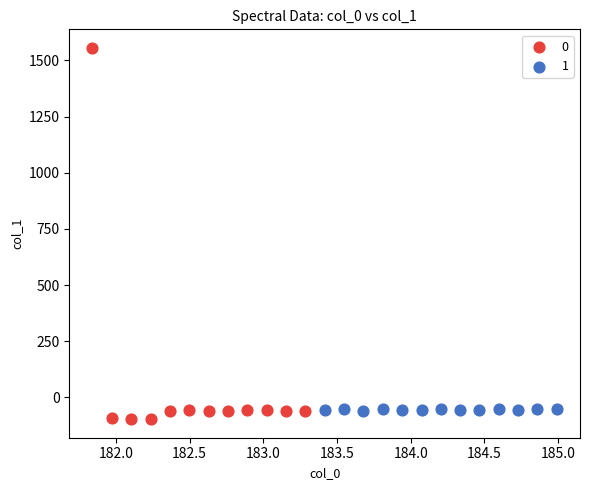

Which series reaches the minimum Y coordinate?

0